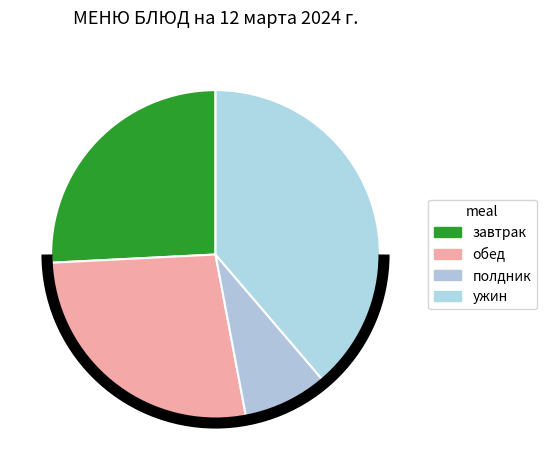

How many segments does this pie chart have?

4